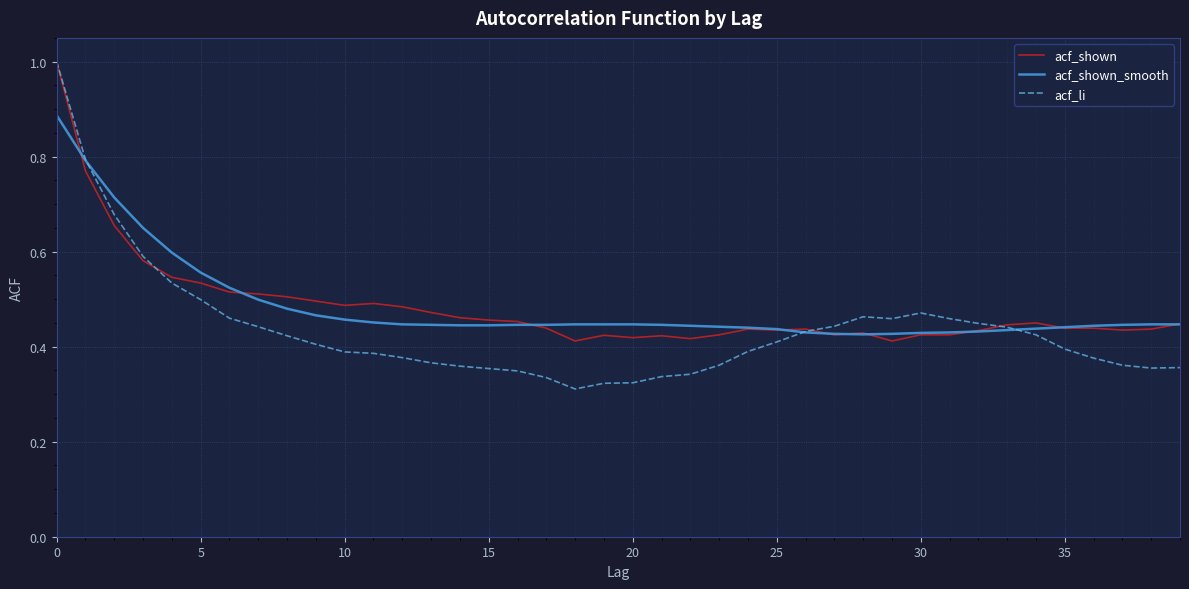

What is the greatest value displayed?

1.0